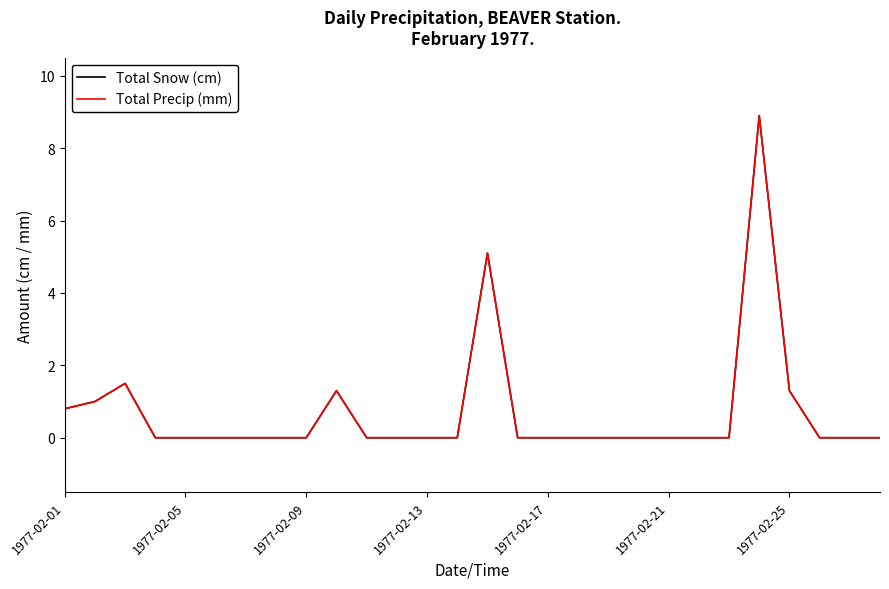

Does the chart display data point markers on the line(s)?

No